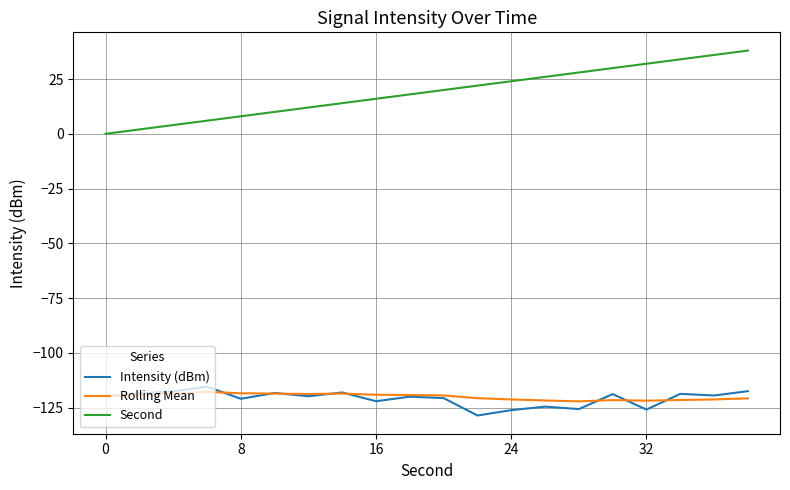

What is the sum of all Second values?

380.0